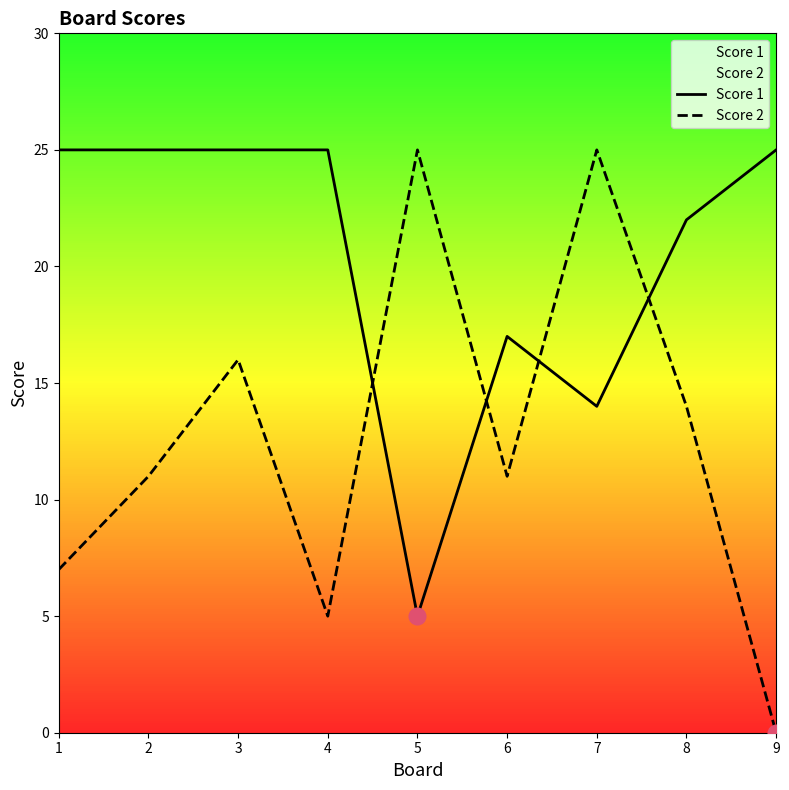

True or false: Score 2 has more than 1 interior local peaks.

True